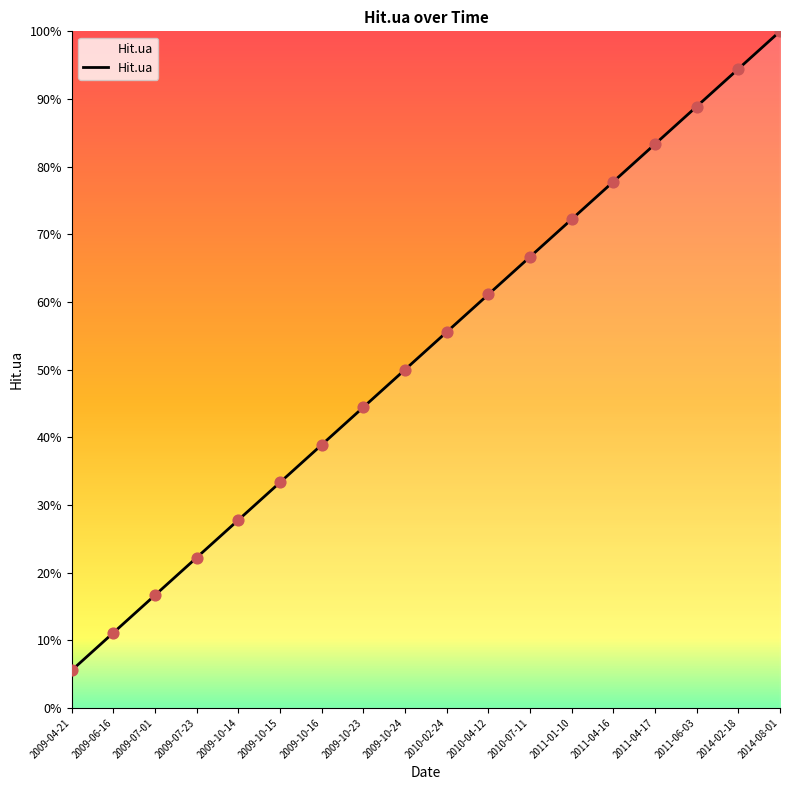

Which has a higher value, 2010-02-24 or 2009-10-14?

2010-02-24